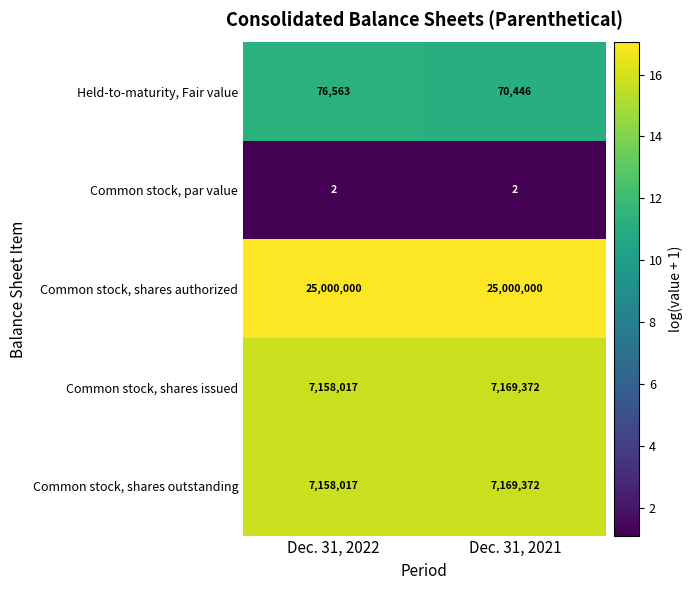

The Common stock, shares issued series shows 7158017 at Dec. 31, 2022. True or false?

True